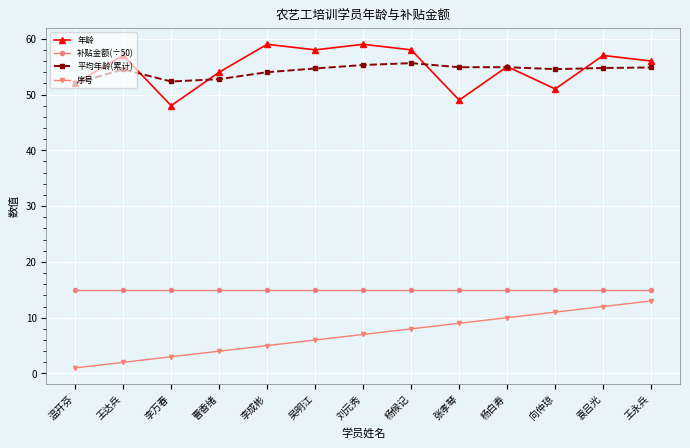

What is the difference between the 序号 values at 杨候记 and 刘元秀?

1.0